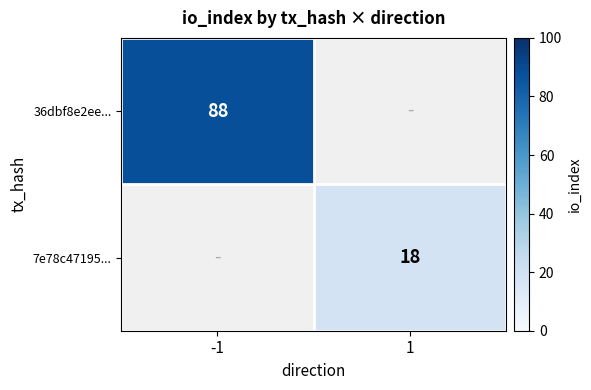

Is it true that 7e78c47195... equals 18 at 1?

True